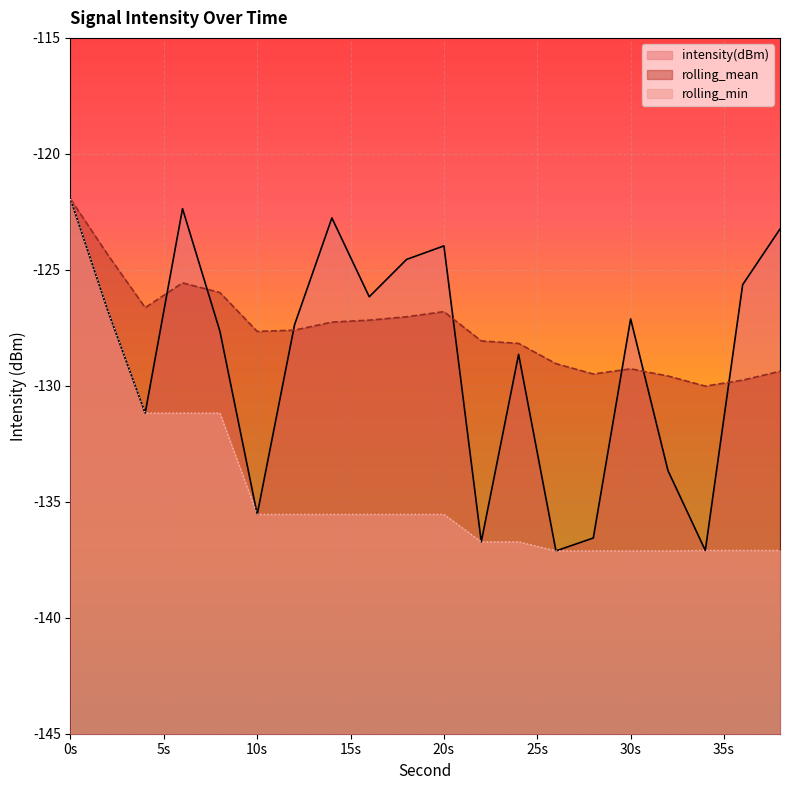

What is the difference between the highest and lowest values at 14?

12.8